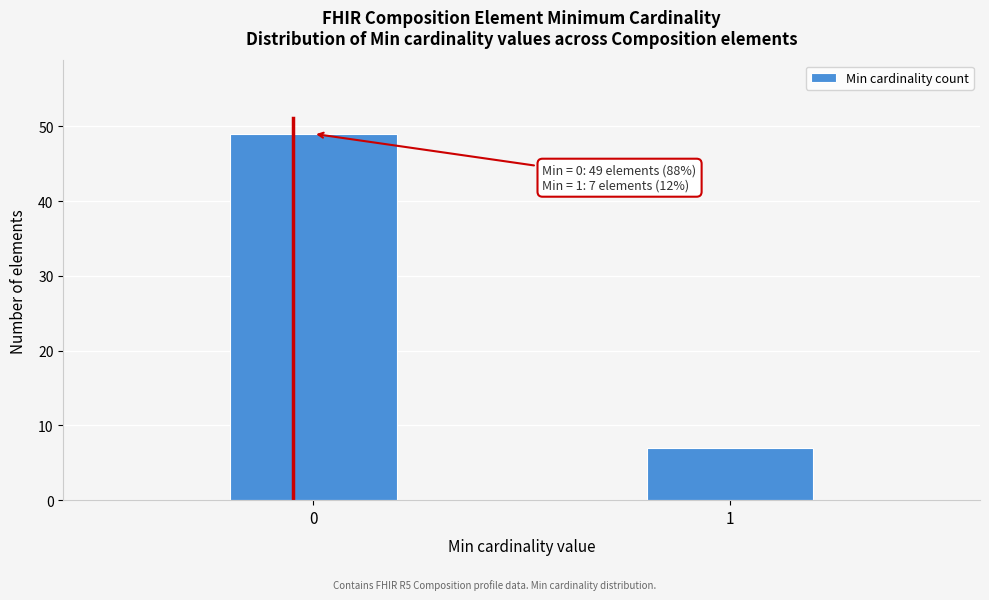

Reading right to left, transcribe all the data shown in this chart.

1=7	0=49